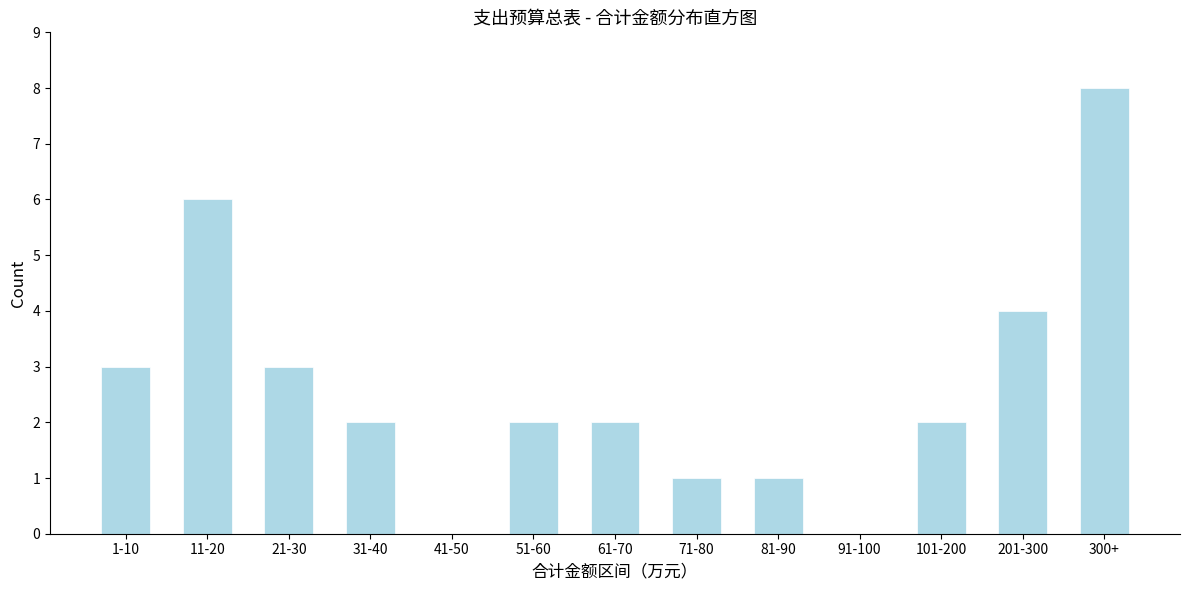

Reading right to left, list all the values displayed in this chart.

300+=8	201-300=4	101-200=2	91-100=0	81-90=1	71-80=1	61-70=2	51-60=2	41-50=0	31-40=2	21-30=3	11-20=6	1-10=3